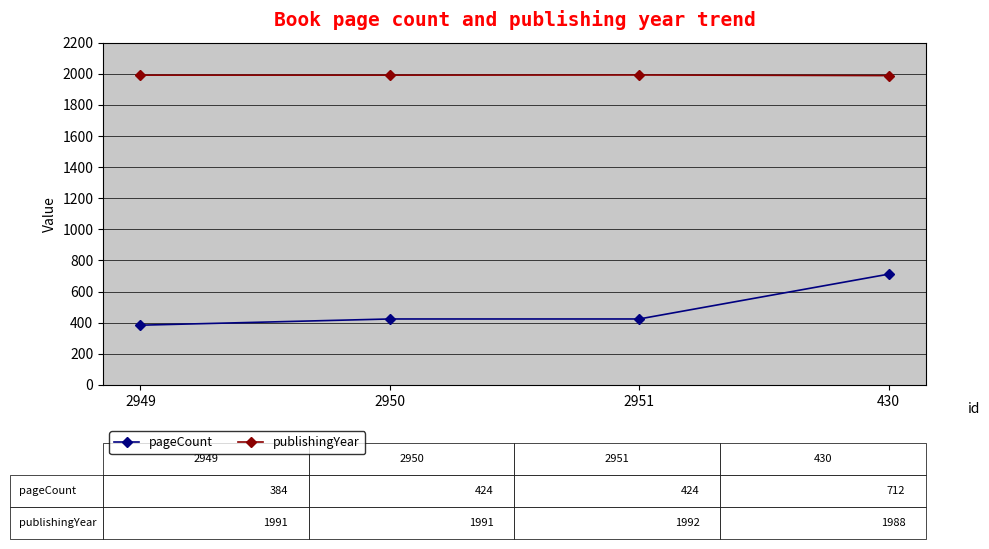

True or false: pageCount and publishingYear cross at least once.

False